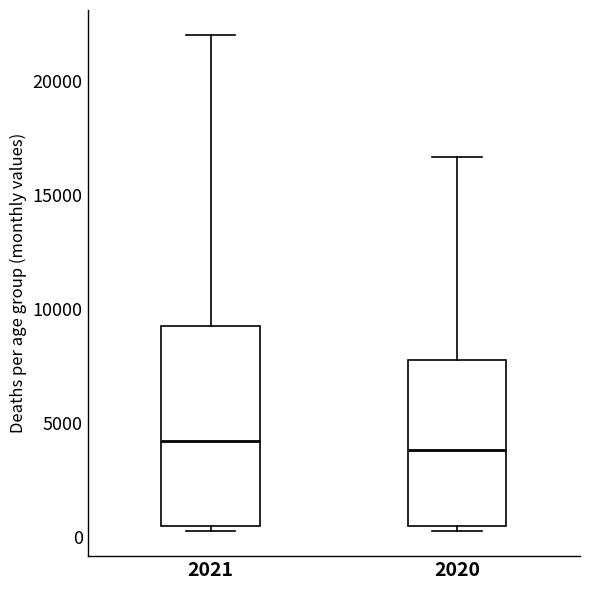

Where does the median line of the box at x = 2020 sit on the y-axis? The values are not printed on the chart, so give them approximately, as read against the axis.

4000